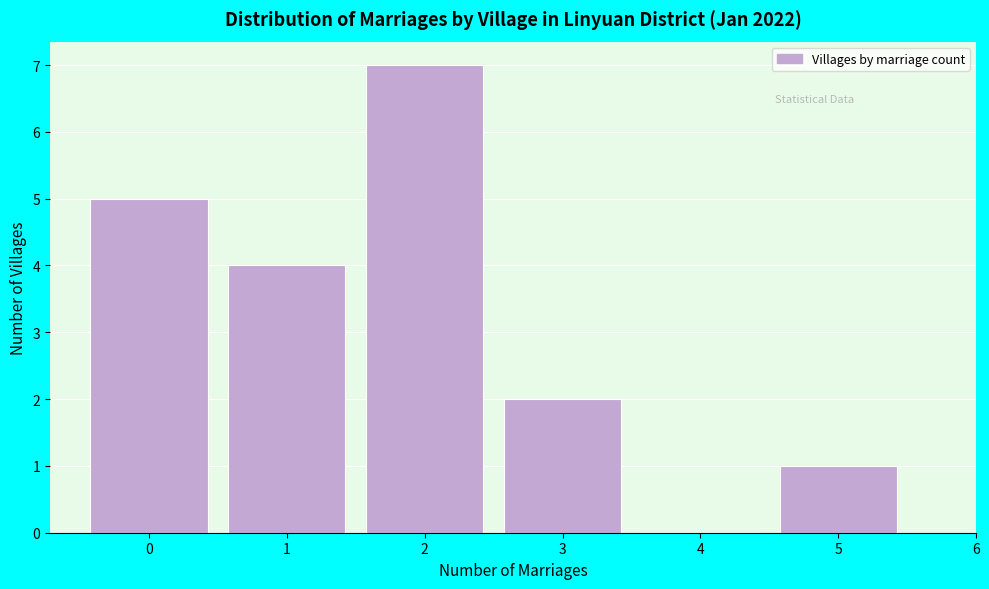

Reading left to right, what are all the values shown in this chart?

0=5	1=4	2=7	3=2	4=0	5=1